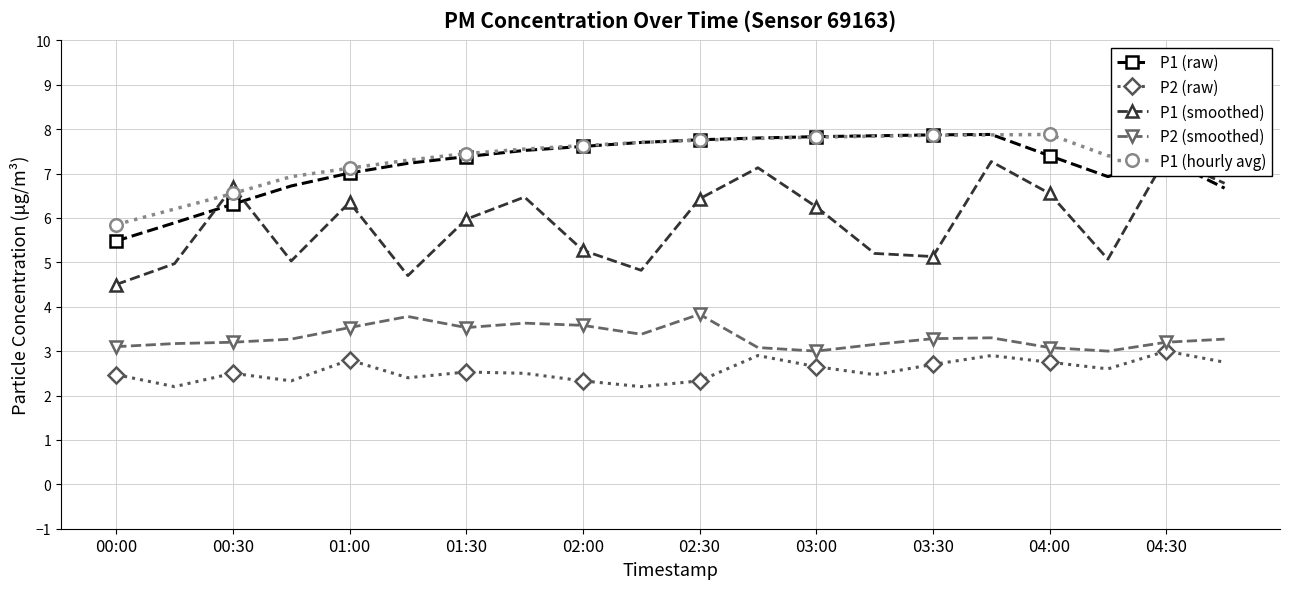

Which series ends up on top after the final intersection of P1 (smoothed) and P1 (raw)?

P1 (smoothed)